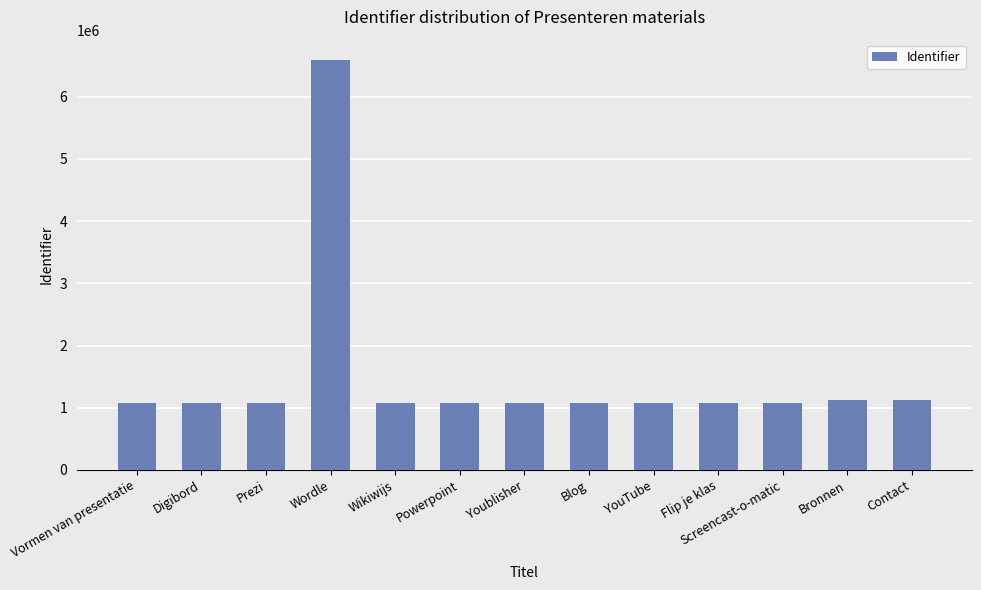

The chart shows a value of 1073880 at Digibord. True or false?

True